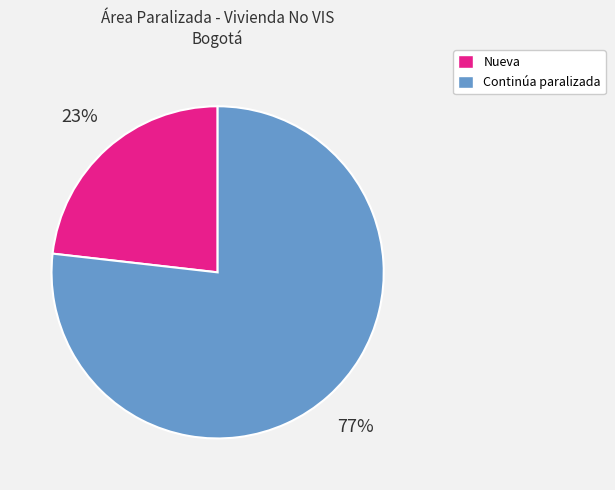

To the nearest percent, what is the difference between the largest and smallest slice percentages?

54%